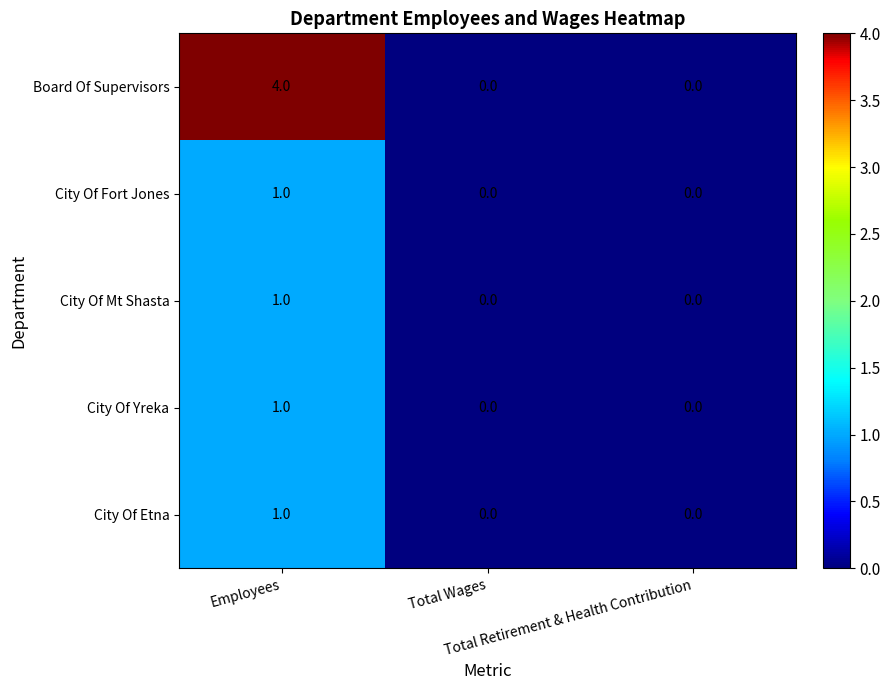

How many distinct data groups are displayed?

5